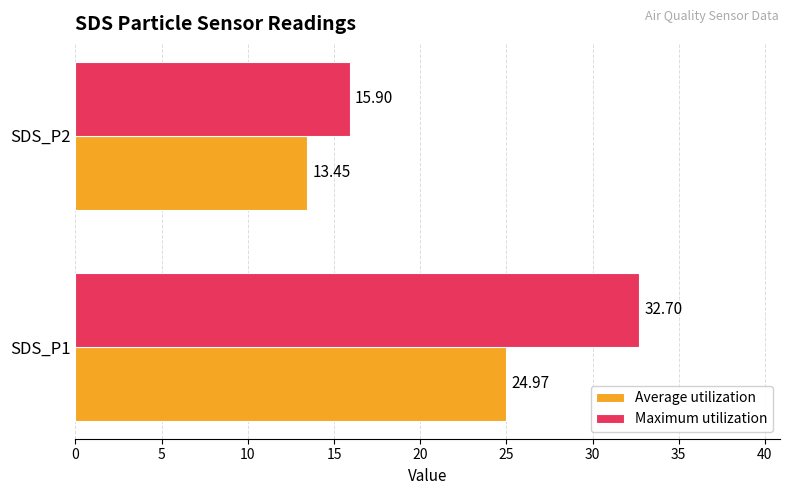

Which series changed the most between SDS_P1 and SDS_P2?

Maximum utilization